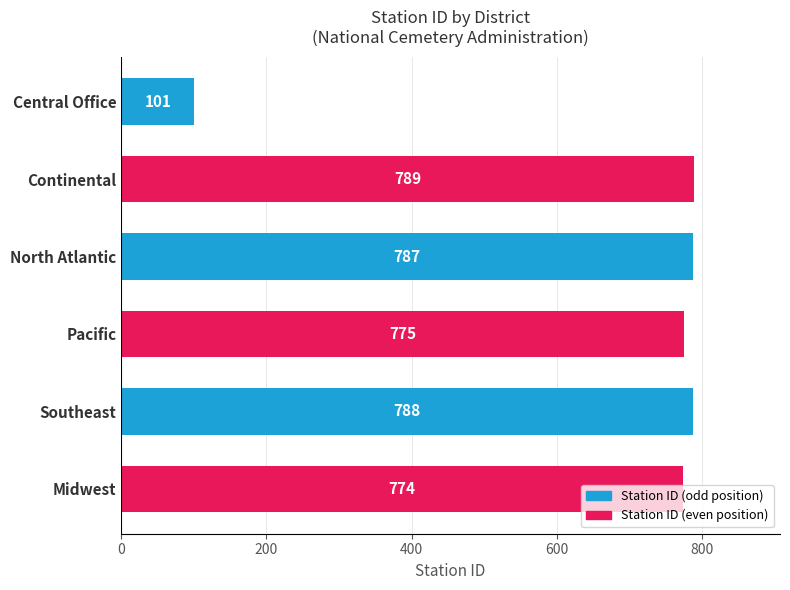

What is the label of the 1st bar from the bottom?

Midwest